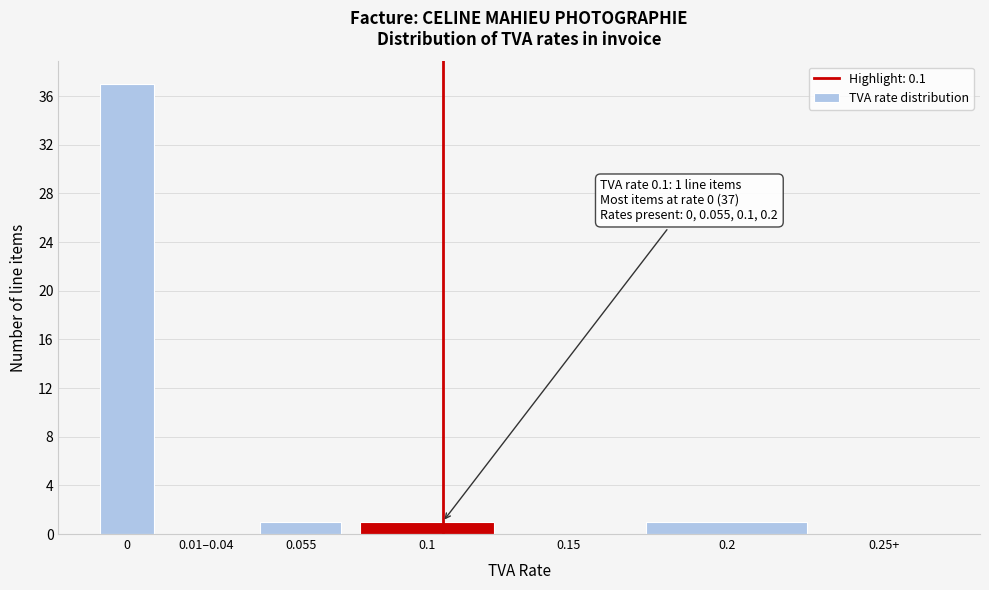

Reading left to right, transcribe all the data shown in this chart.

0=37	0.01–0.04=0	0.055=1	0.1=1	0.15=0	0.2=1	0.25+=0